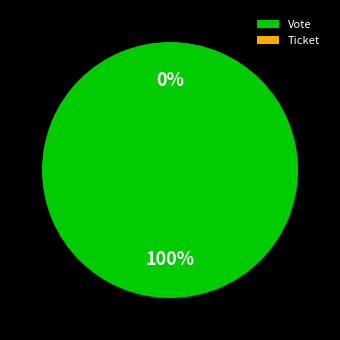

To the nearest percent, what portion does Vote represent?

100%